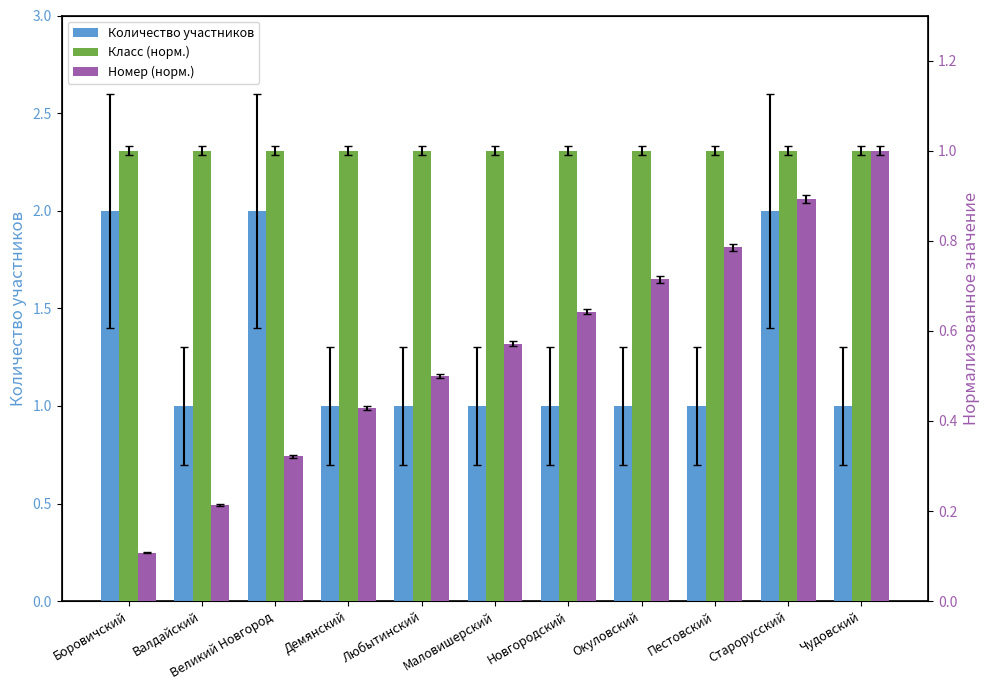

What is the lowest value of the Количество участников series?

1.0